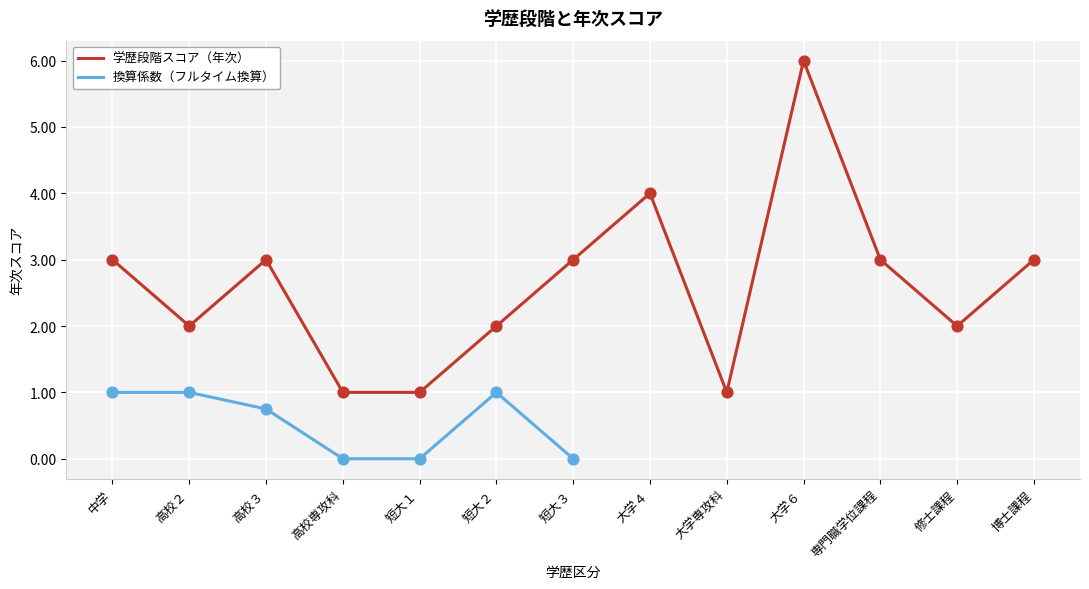

At which category is the sum across all series the highest?

中学